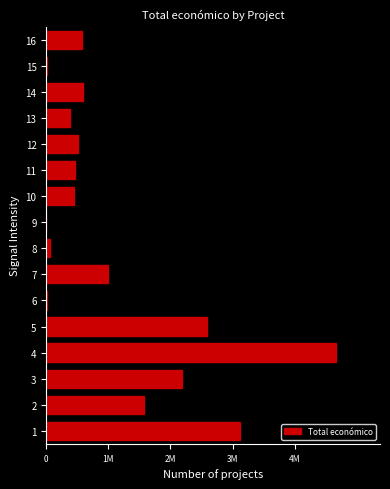

Are the bars horizontal?

Yes